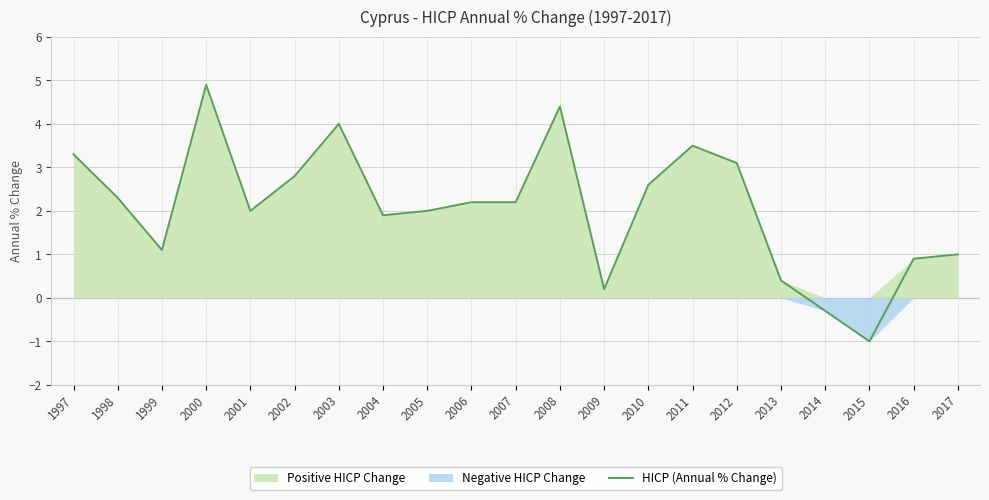

The chart shows a value of 2.3 at 1998. True or false?

True